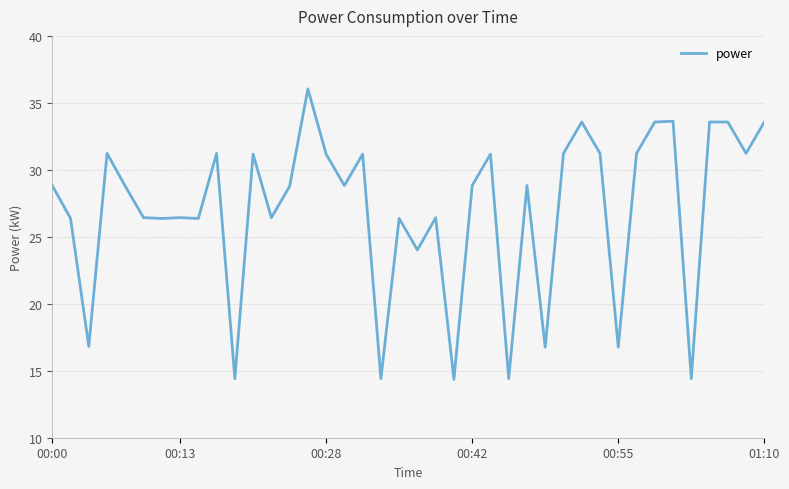

How many series are shown in this chart?

1